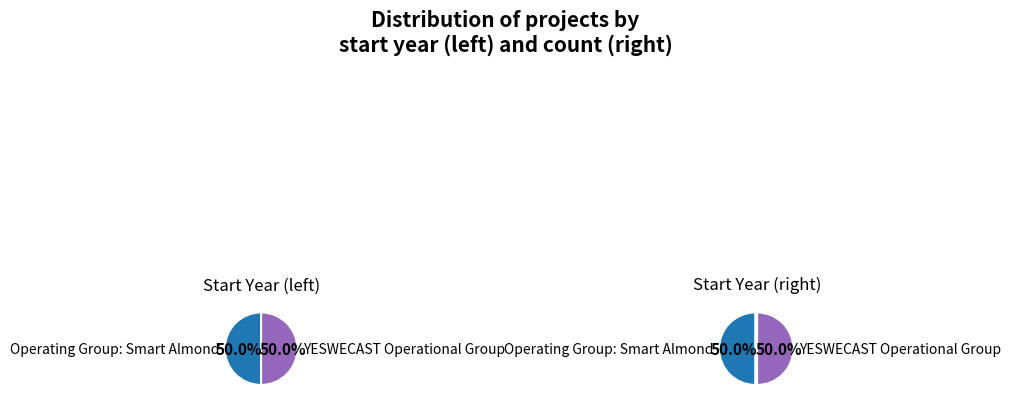

The Operating Group: Smart Almond slice represents 50% of the pie. True or false?

True